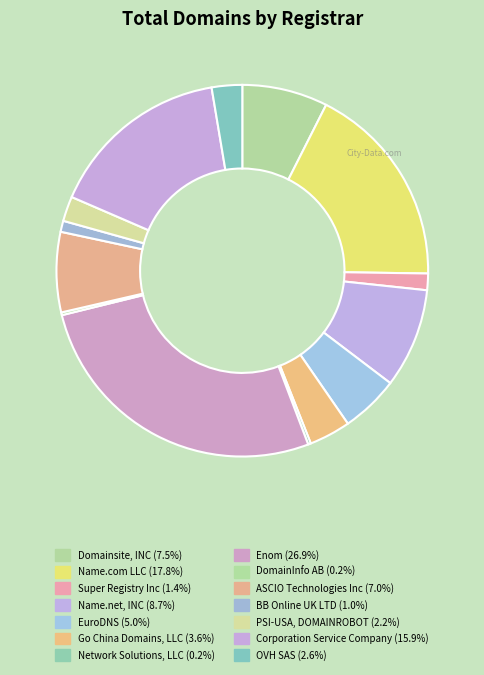

Count the number of slices in the pie.

14